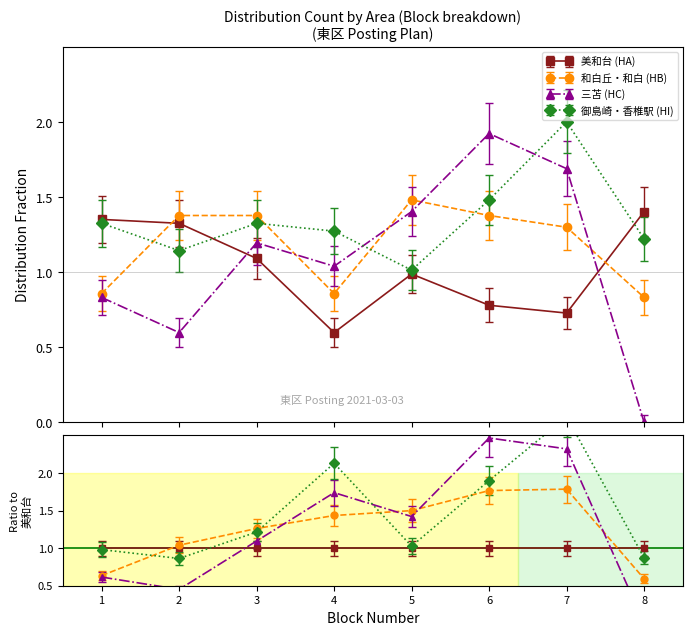

What are all the series names shown in the legend?

美和台 (HA), 和白丘・和白 (HB), 三苫 (HC), 御島崎・香椎駅 (HI)